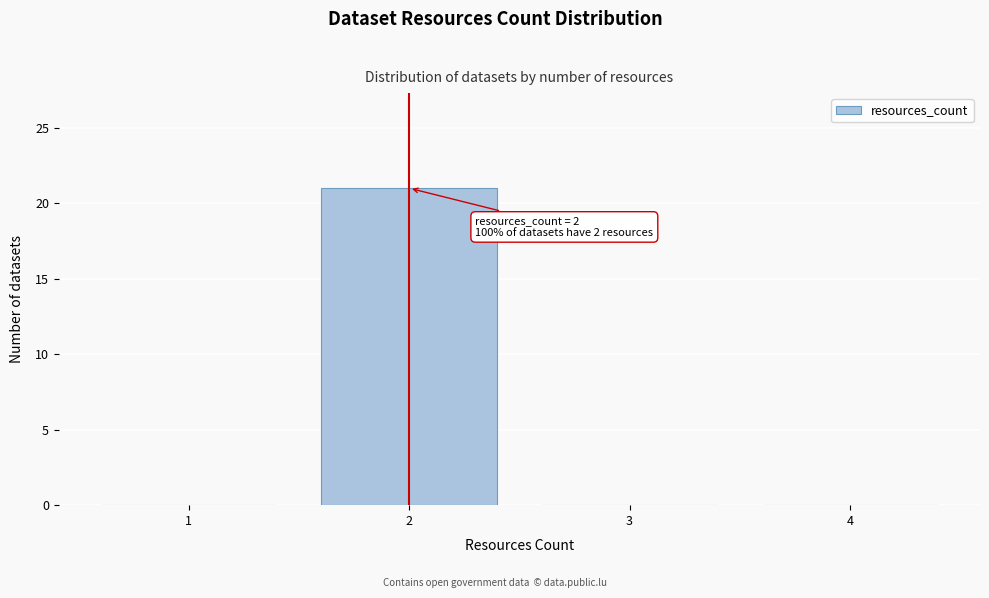

Reading right to left, list all the values displayed in this chart.

4=0	3=0	2=21	1=0